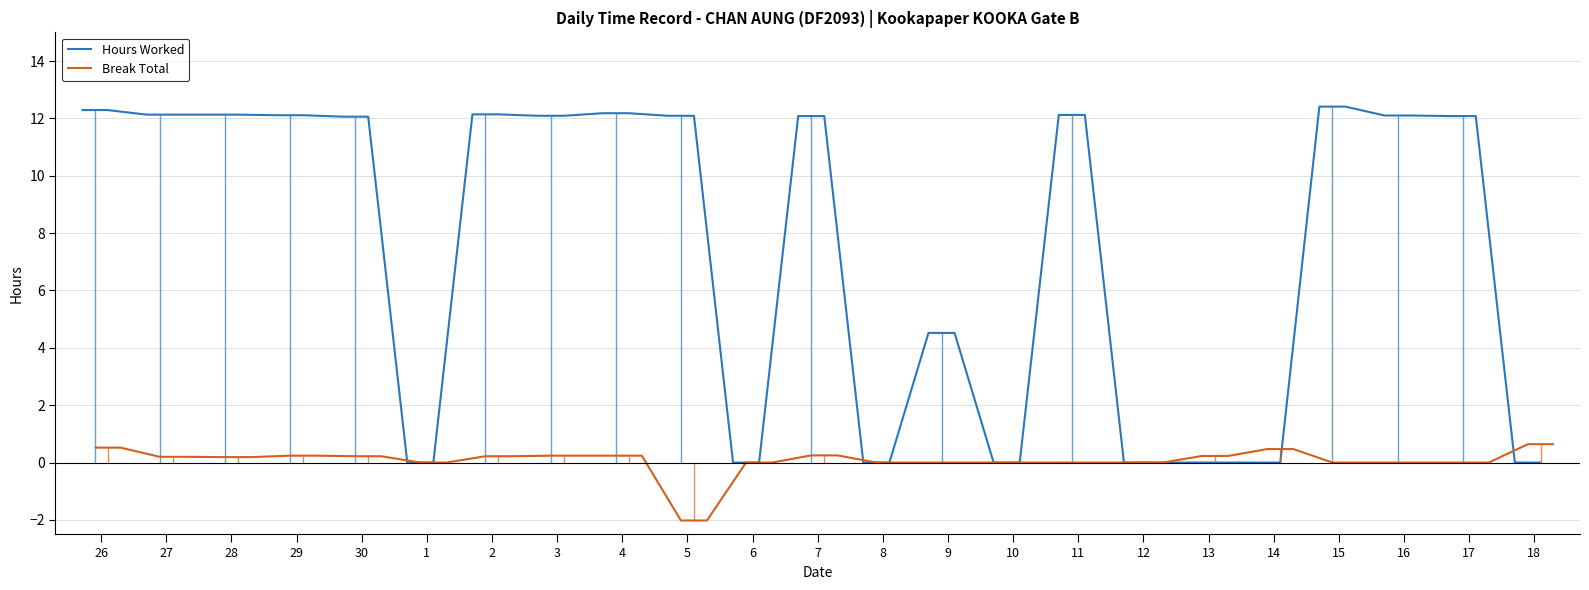

Does the chart have visible grid lines?

Yes